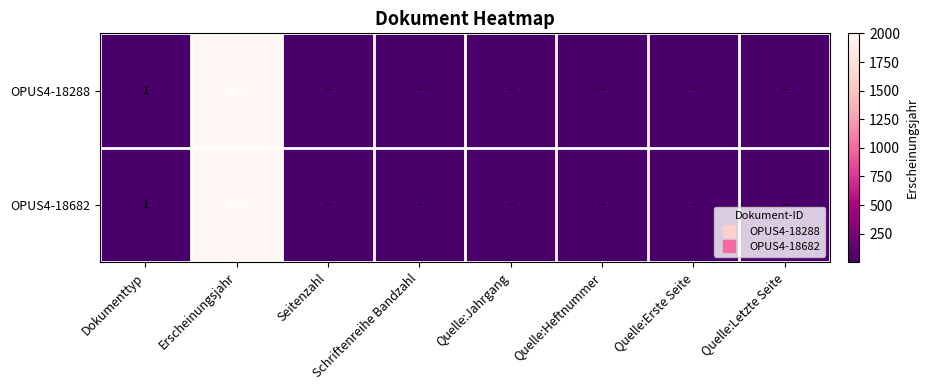

What is the difference between the second highest and minimum values in the OPUS4-18682 series?

1